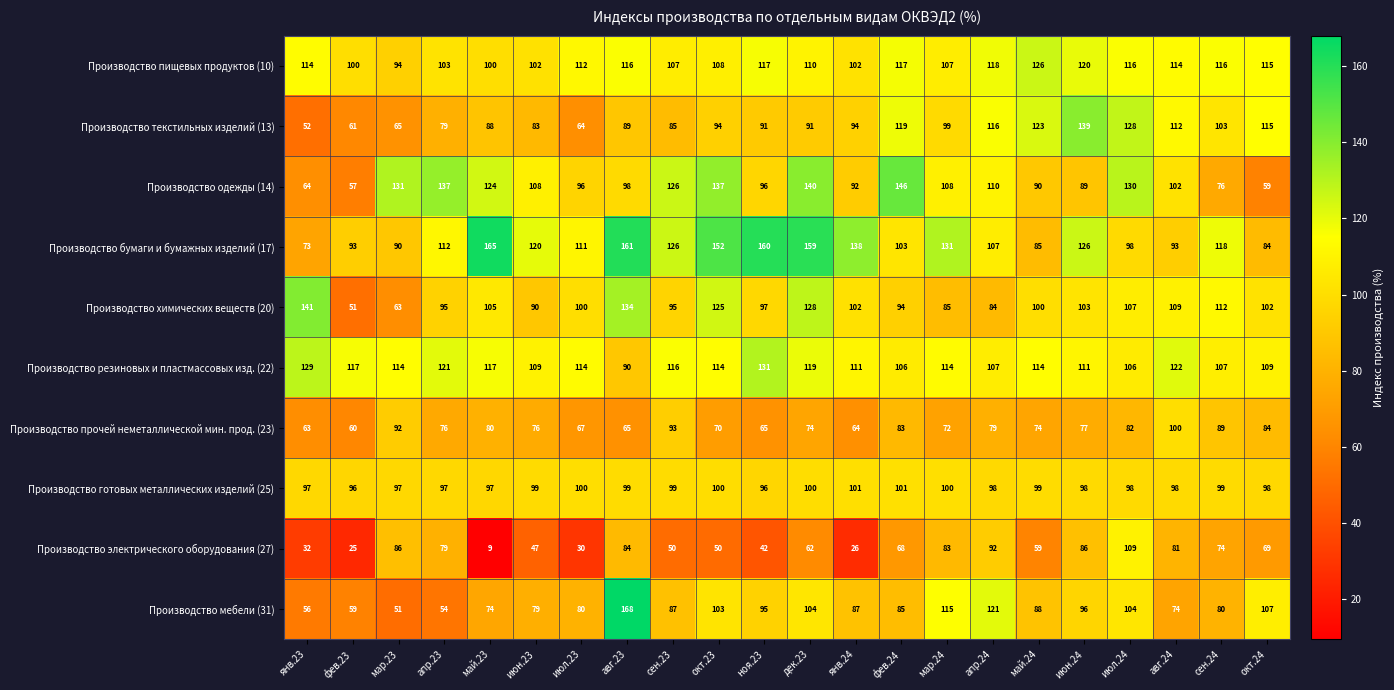

Which series has the largest total across all categories?

Производство бумаги и бумажных изделий (17)